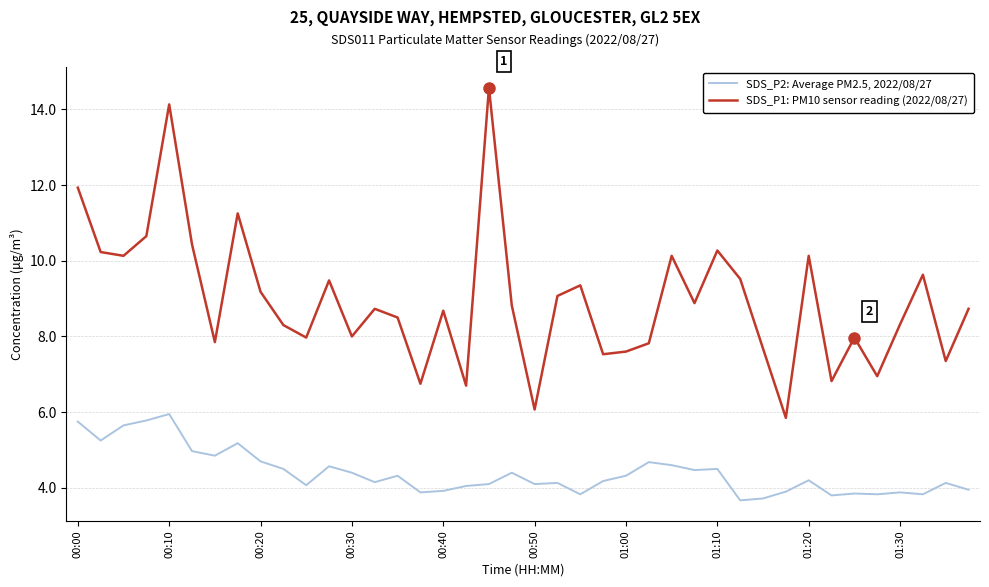

True or false: SDS_P2: Average PM2.5, 2022/08/27 has more than 1 interior local peaks.

True